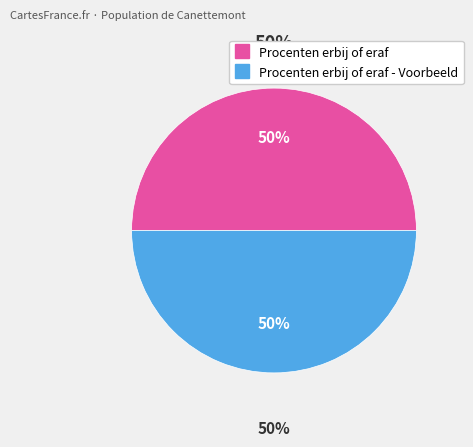

To the nearest percent, what is the average slice percentage?

50%